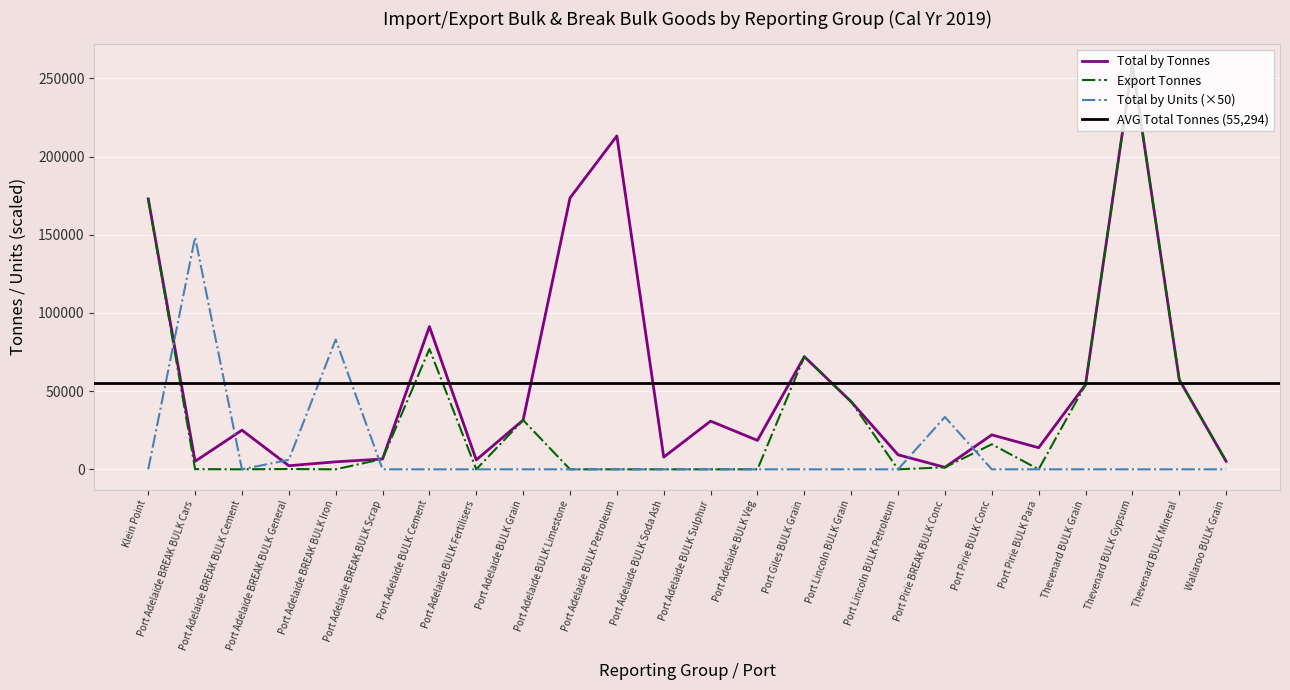

What is the sum of all export_tonnes values?

796664.0